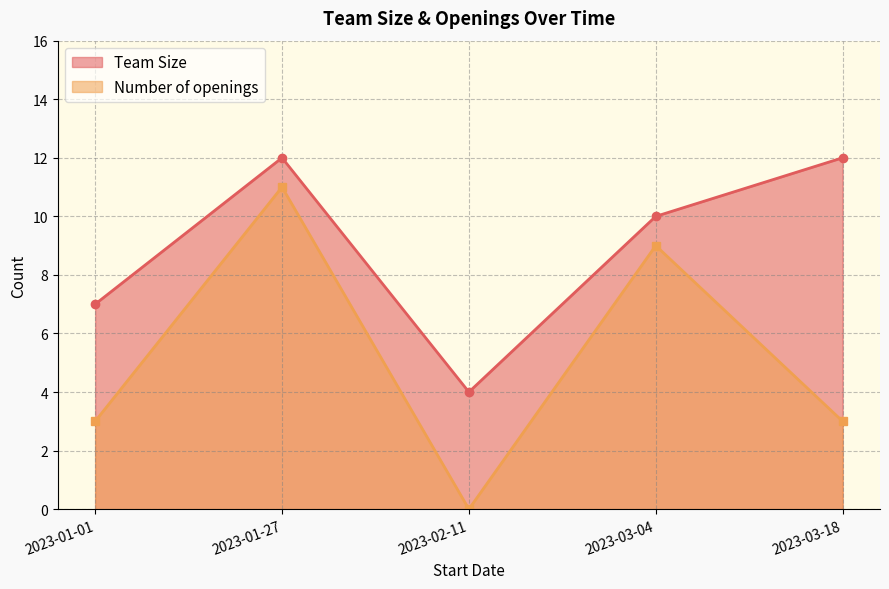

Reading left to right, transcribe all the data shown in this chart.

Team Size: 7	12	4	10	12
Number of openings: 3	11	0	9	3